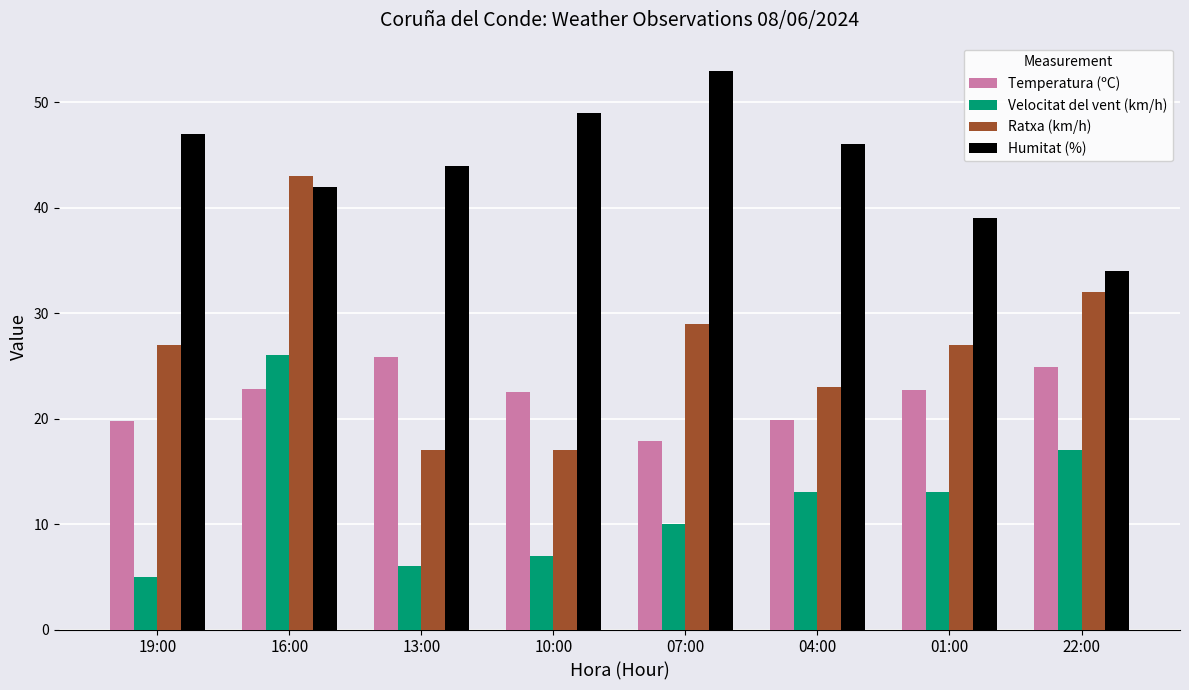

What is the difference between the highest and lowest values at 10:00?

42.0